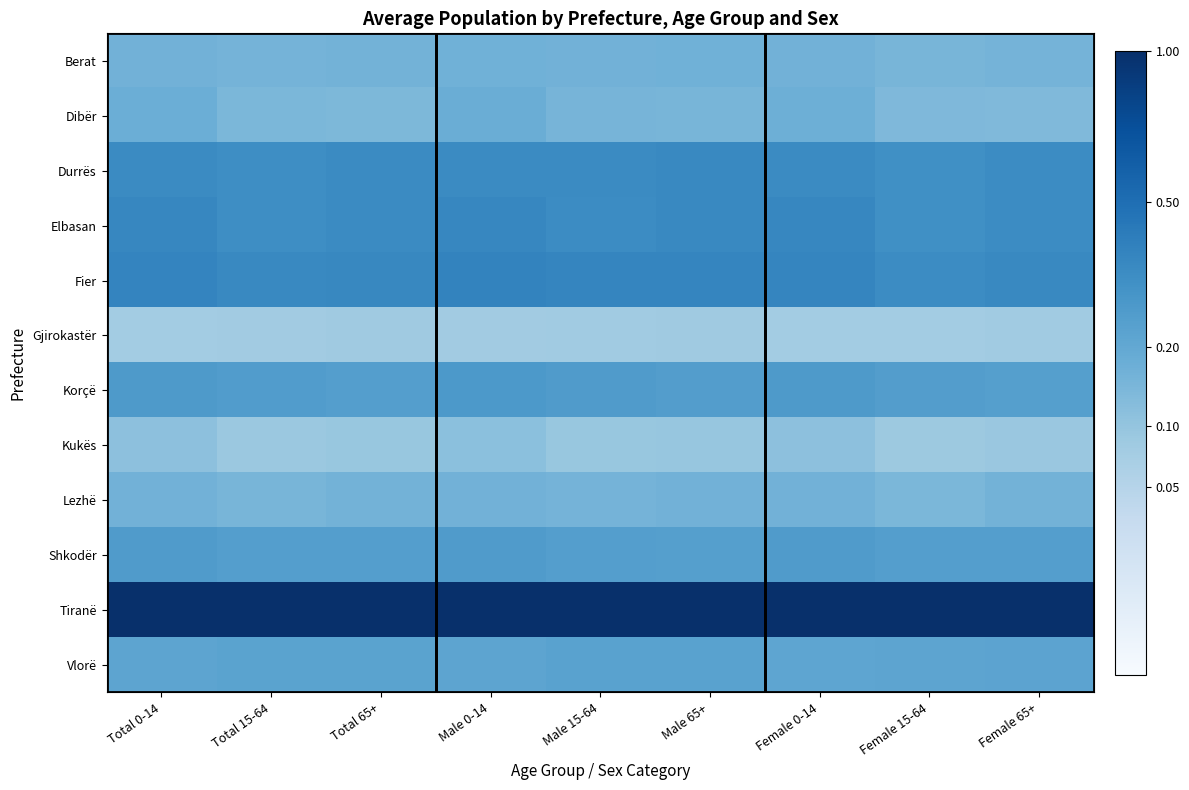

At which category is the sum across all series the highest?

Male 0-14